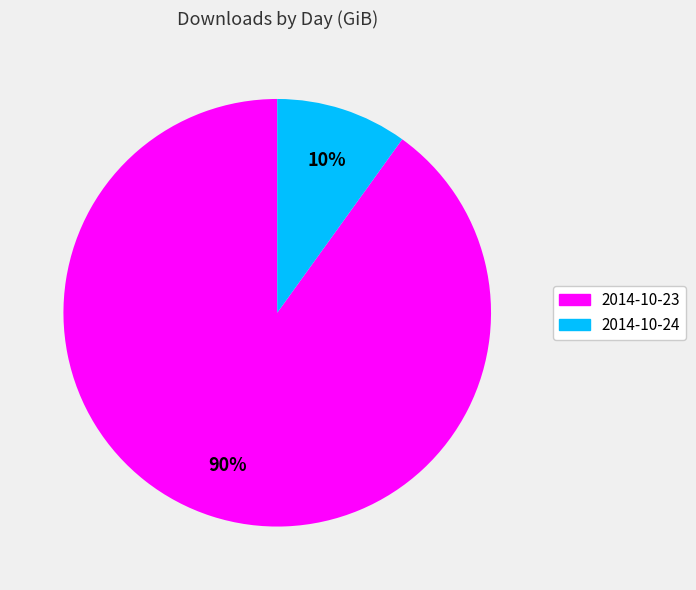

Does 2014-10-24 represent more than half of the total?

No